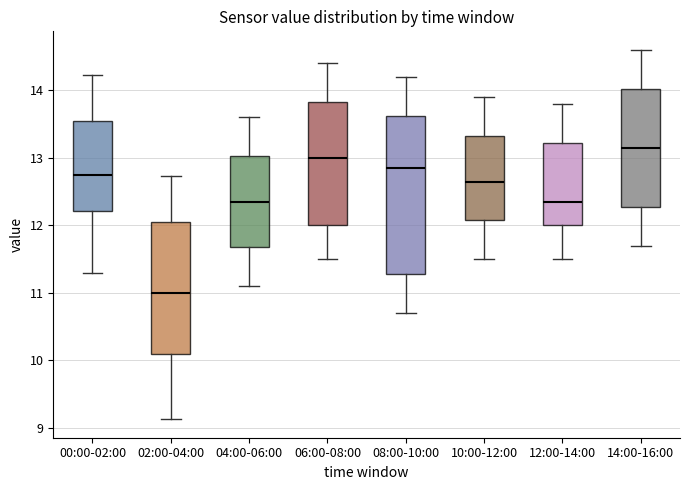

Reading left to right, read every box against the y-axis: the position of its median line, the range the box covers, and the ends of its whiskers. The values are not printed on the chart, so give them approximately, as read against the axis.

00:00-02:00: median 12.8, box 12.2 to 13.5, whiskers 11.3 to 14.2
02:00-04:00: median 11.0, box 10.1 to 12.1, whiskers 9.1 to 12.7
04:00-06:00: median 12.4, box 11.7 to 13.0, whiskers 11.1 to 13.6
06:00-08:00: median 13.0, box 12.0 to 13.8, whiskers 11.5 to 14.4
08:00-10:00: median 12.9, box 11.3 to 13.6, whiskers 10.7 to 14.2
10:00-12:00: median 12.7, box 12.1 to 13.3, whiskers 11.5 to 13.9
12:00-14:00: median 12.4, box 12.0 to 13.2, whiskers 11.5 to 13.8
14:00-16:00: median 13.2, box 12.3 to 14.0, whiskers 11.7 to 14.6